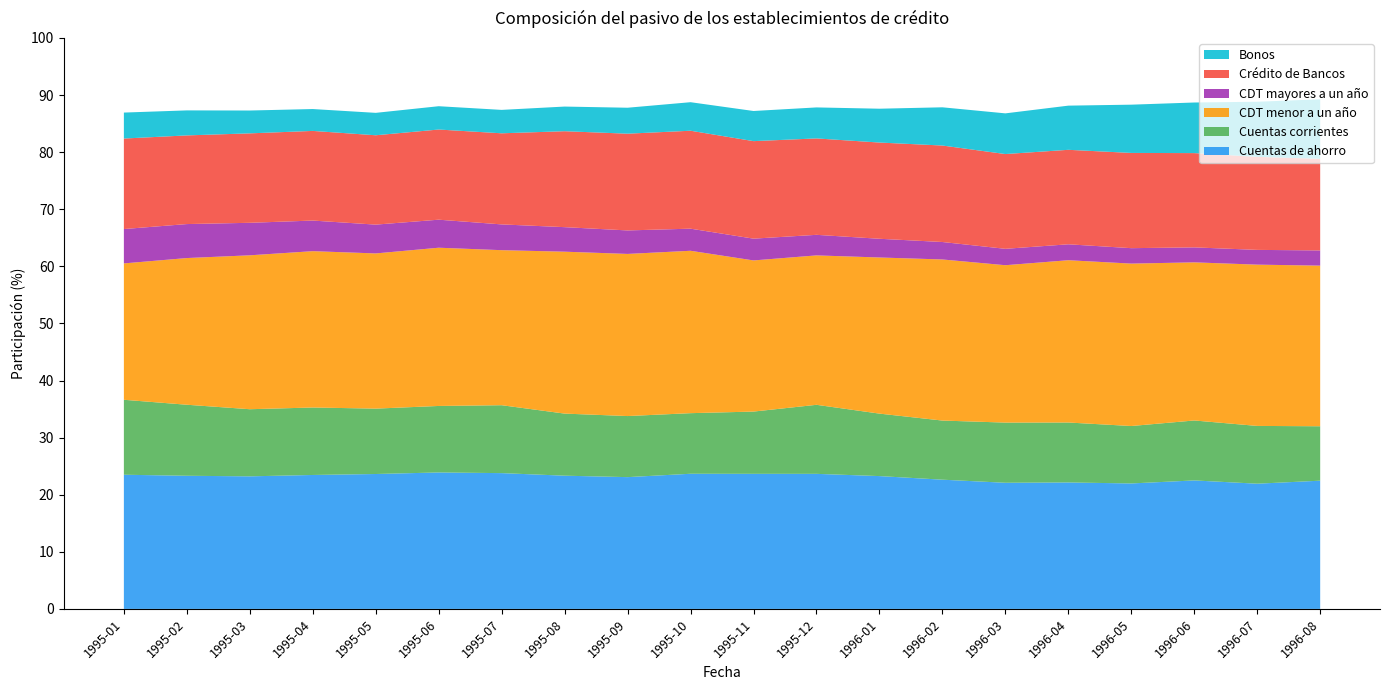

Reading left to right, what are all the values shown in this chart?

Cuentas de ahorro: 23.5	23.3	23.2	23.5	23.6	23.9	23.8	23.3	23.1	23.7	23.7	23.7	23.3	22.6	22.1	22.2	22.0	22.5	21.9	22.5
Cuentas corrientes: 13.1	12.4	11.8	11.8	11.5	11.6	11.9	10.9	10.7	10.6	10.9	12.1	10.9	10.4	10.5	10.5	10.1	10.5	10.1	9.5
CDT menor a un año: 23.9	25.7	27.0	27.4	27.2	27.7	27.2	28.4	28.4	28.4	26.5	26.2	27.3	28.2	27.6	28.4	28.4	27.7	28.2	28.1
CDT mayores a un año: 6.0	6.0	5.7	5.4	5.0	4.9	4.5	4.3	4.1	3.9	3.8	3.6	3.3	3.1	2.9	2.8	2.7	2.6	2.6	2.7
Crédito de Bancos: 15.9	15.5	15.7	15.7	15.7	15.8	16.0	16.8	16.9	17.2	17.1	16.9	16.9	16.9	16.6	16.5	16.7	16.5	16.3	16.0
Bonos: 4.5	4.4	4.0	3.8	3.9	4.1	4.1	4.3	4.5	5.0	5.3	5.4	5.9	6.7	7.1	7.7	8.5	8.9	9.6	10.4